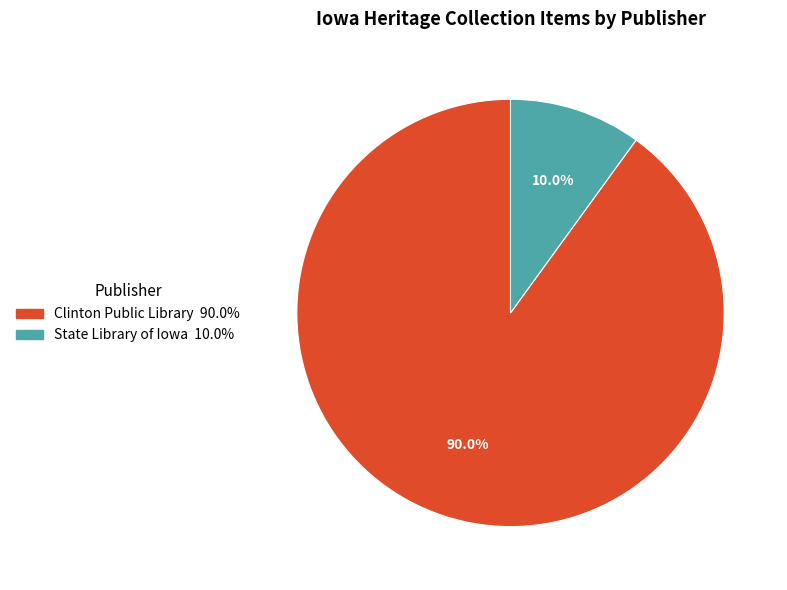

Is there a majority slice in this chart?

Yes